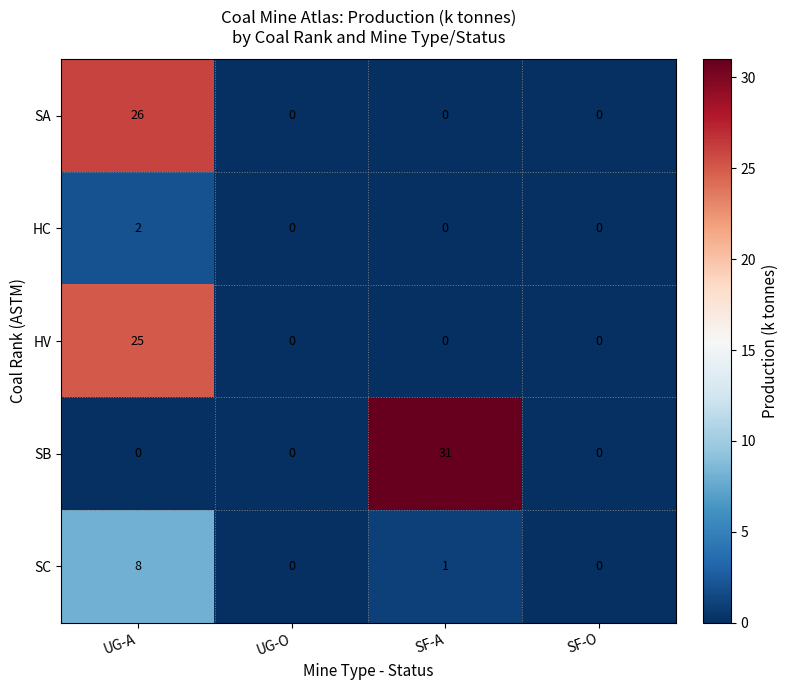

Rank the series at UG-A from highest to lowest value.

SA, HV, SC, HC, SB